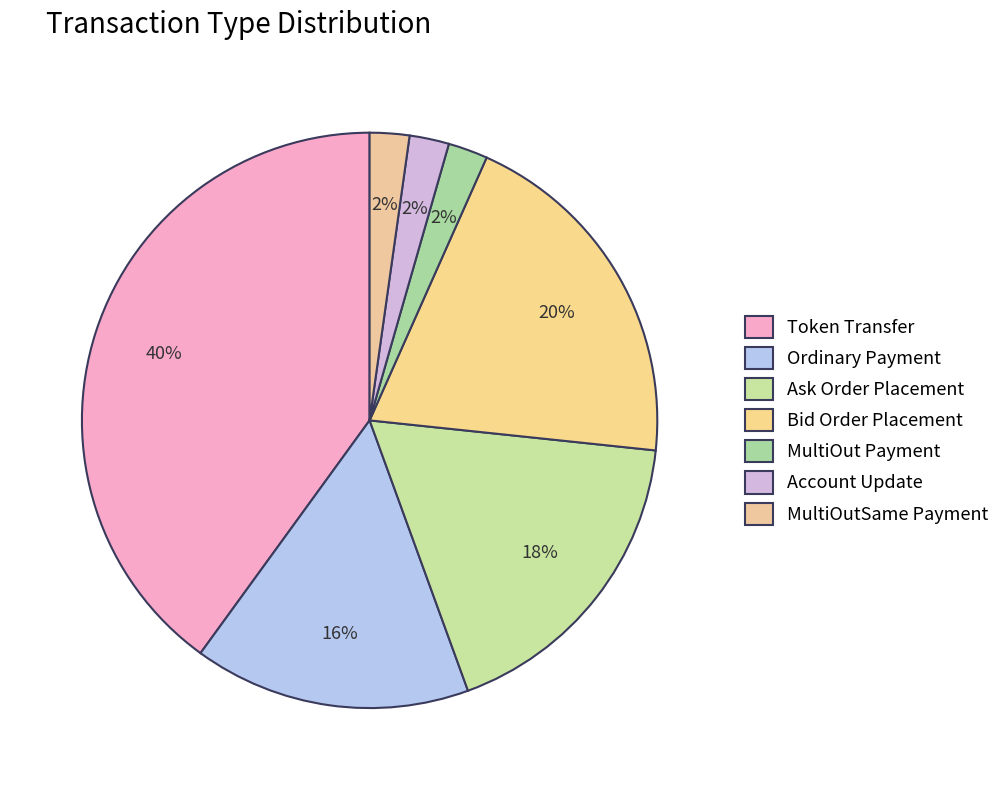

What percentage is the Ask Order Placement slice, to the nearest percent?

18%